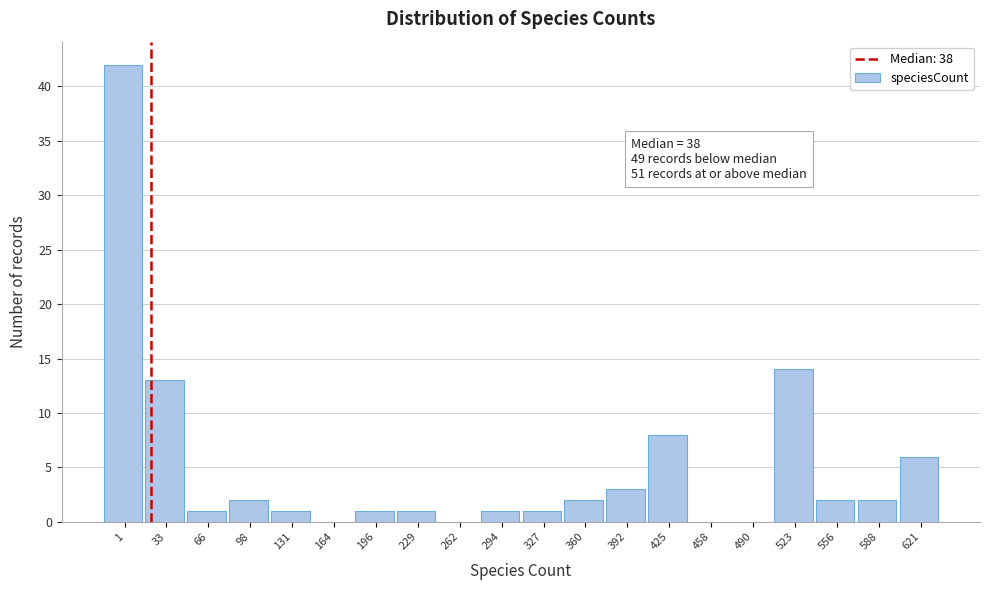

Reading right to left, list all the values displayed in this chart.

621=6	588=2	556=2	523=14	490=0	458=0	425=8	392=3	360=2	327=1	294=1	262=0	229=1	196=1	164=0	131=1	98=2	66=1	33=13	1=42